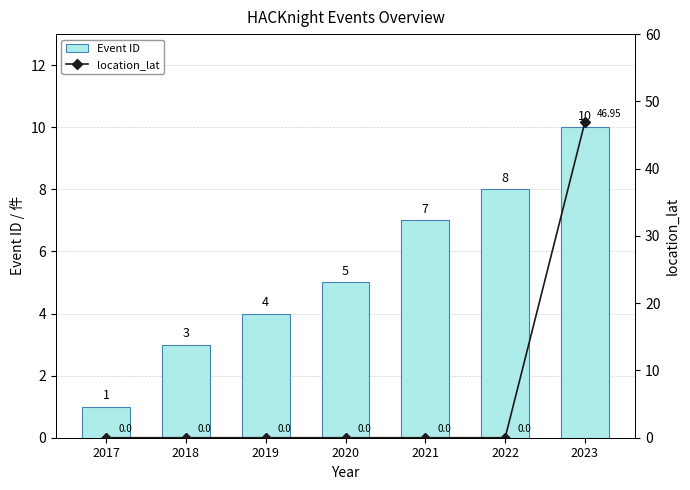

What is the difference between the Event ID values at 2018 and 2017?

2